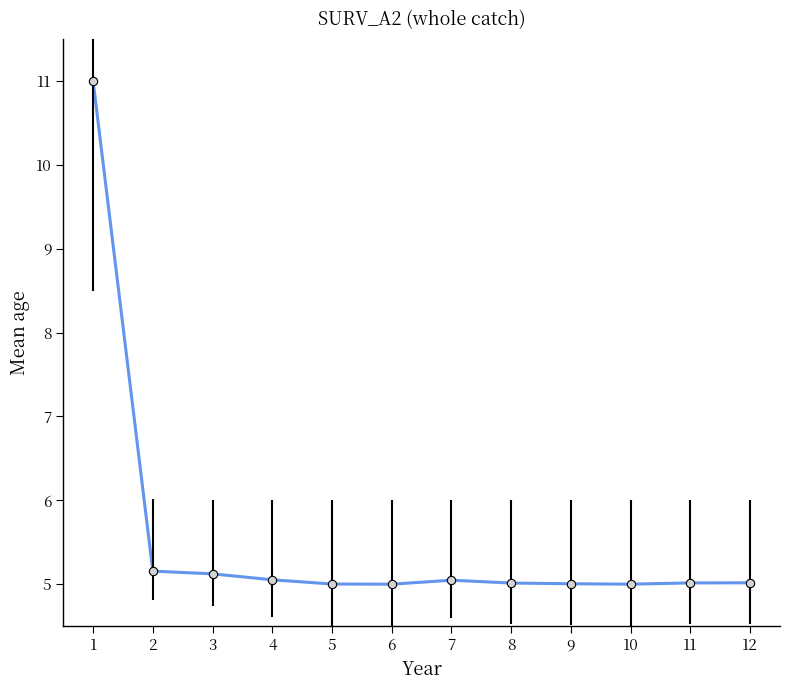

How many categories are shown in the chart?

12